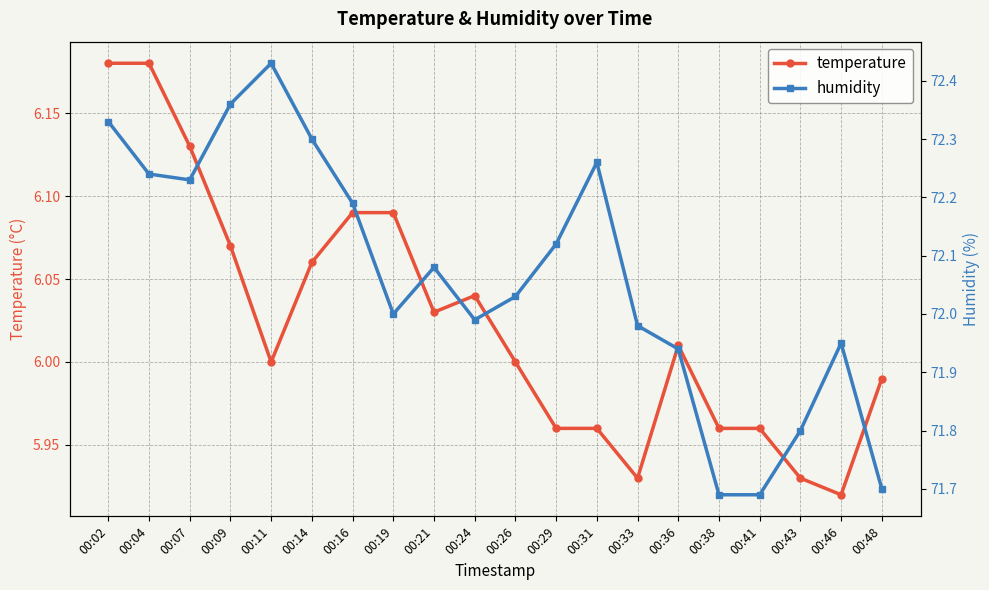

Rank the series by their average value, from highest to lowest.

humidity, temperature